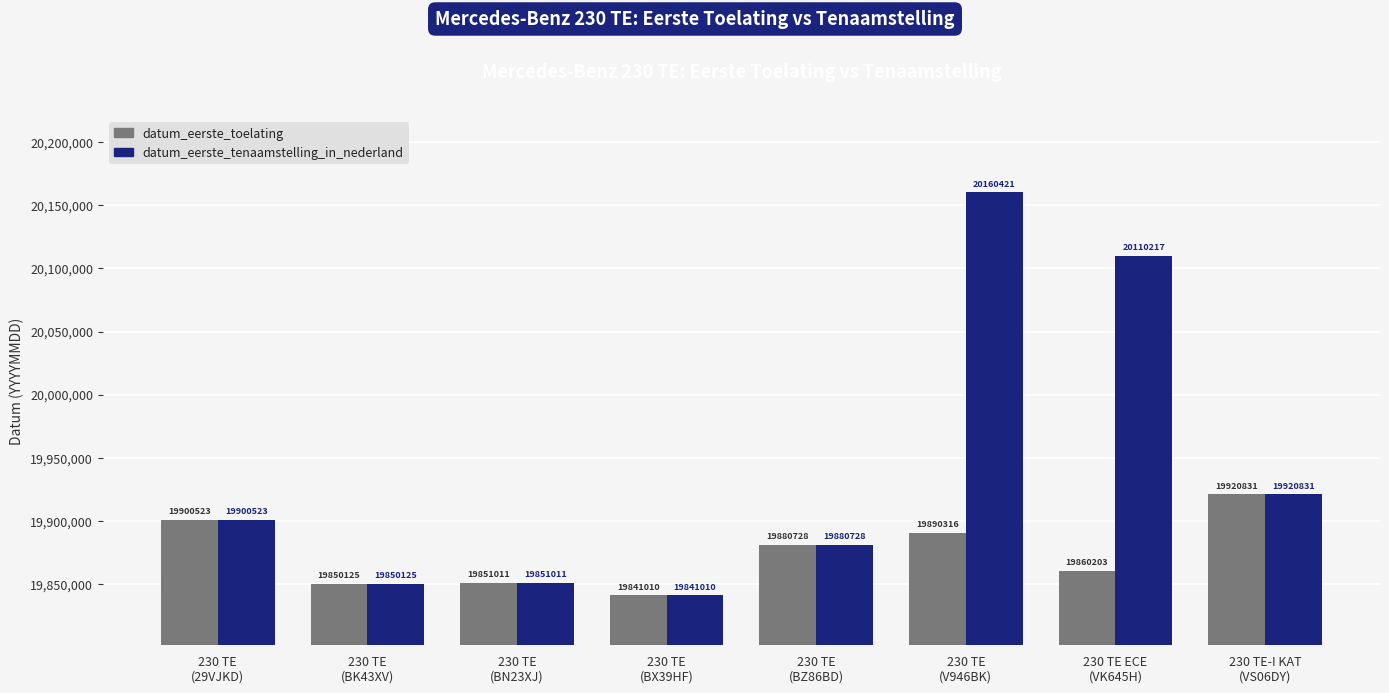

Is the value of datum_eerste_tenaamstelling_in_nederland at 230 TE
(V946BK) greater than the value of datum_eerste_toelating at 230 TE
(BX39HF)?

Yes